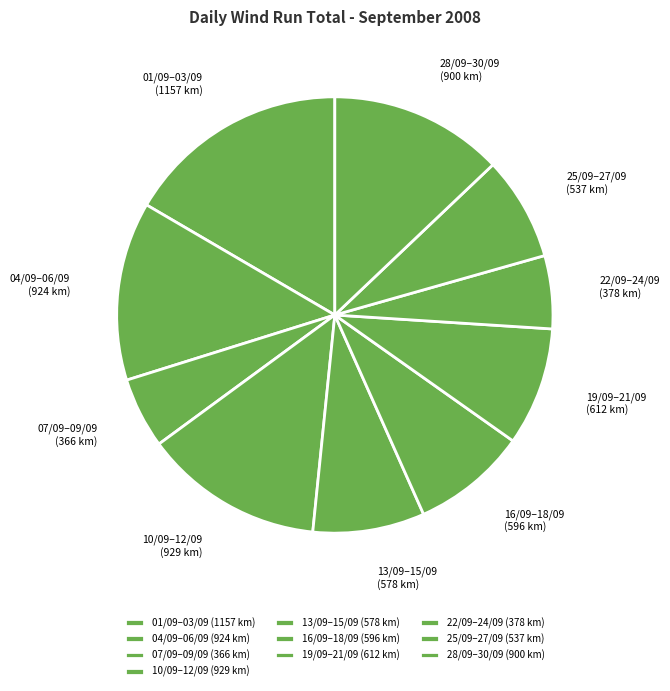

How many slices are in this pie chart?

10